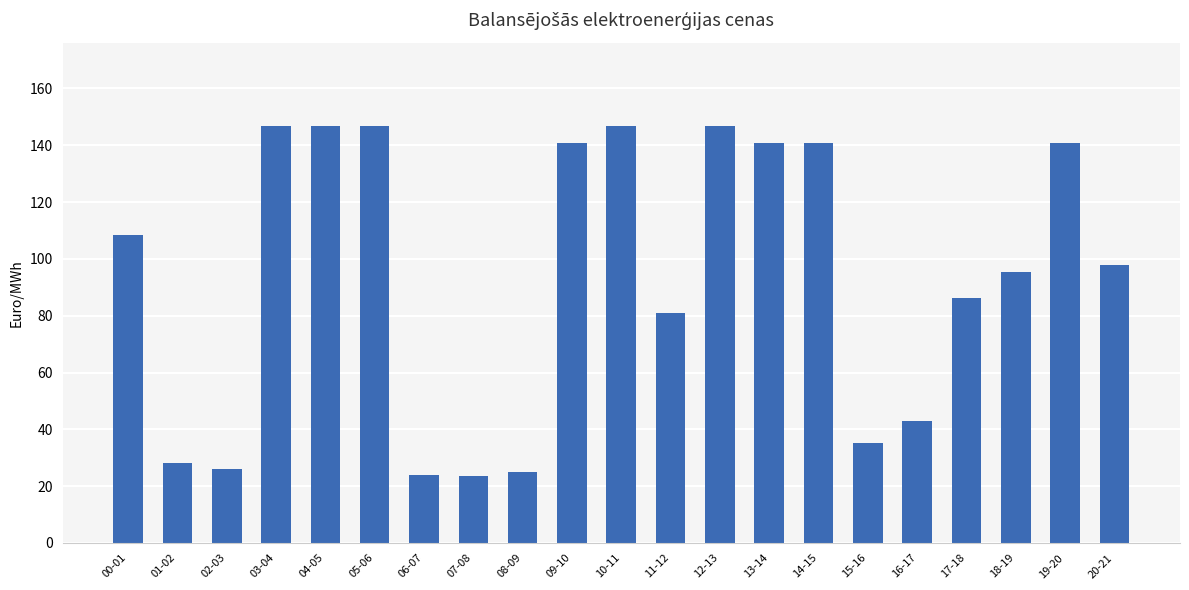

How many data points are less than 97?

10